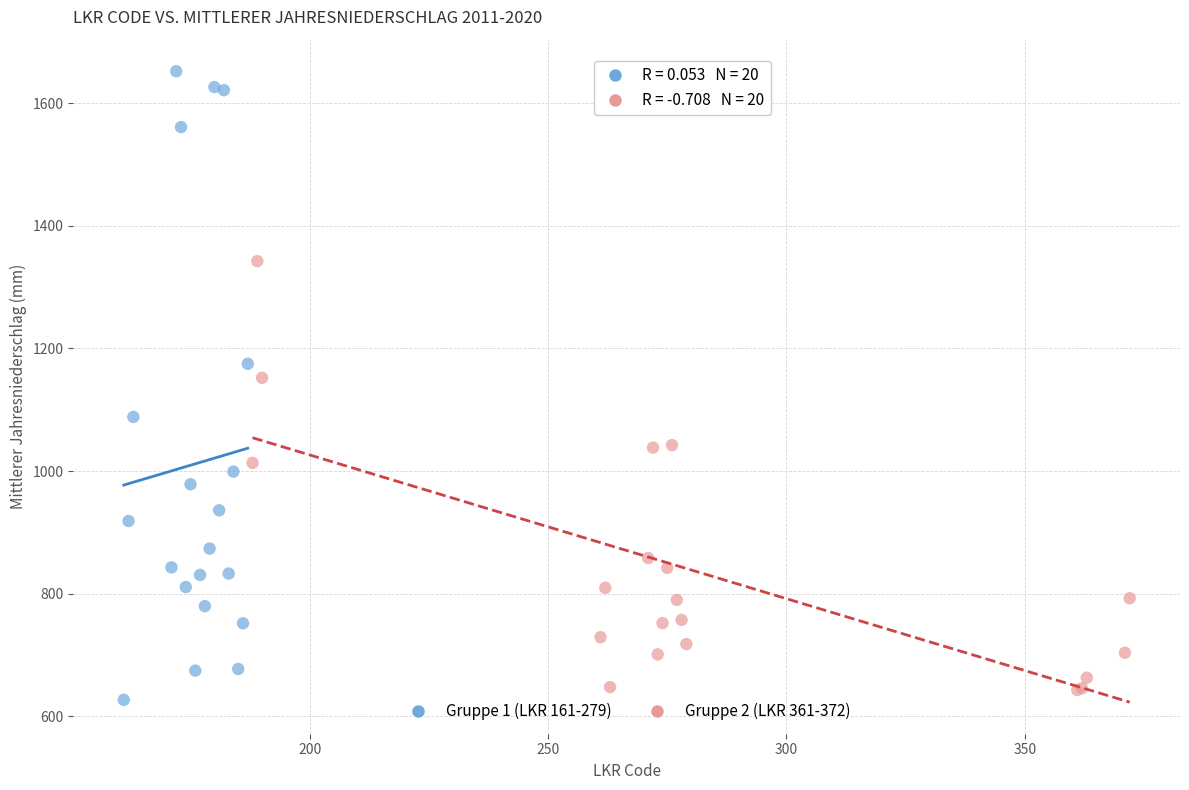

What are all the series names shown in the legend?

Gruppe 1 (LKR 161-279), Gruppe 2 (LKR 361-372)